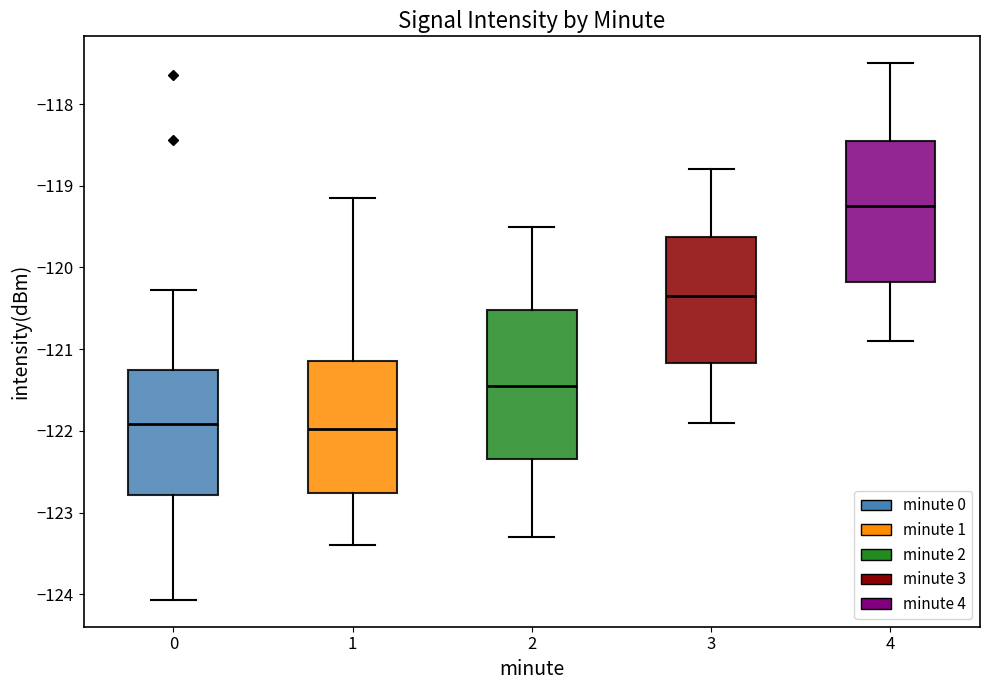

Reading left to right, read every box against the y-axis: the position of its median line, the range the box covers, and the ends of its whiskers. The values are not printed on the chart, so give them approximately, as read against the axis.

0: median -121.9, box -122.8 to -121.3, whiskers -124.1 to -120.3
1: median -122.0, box -122.8 to -121.1, whiskers -123.4 to -119.2
2: median -121.4, box -122.3 to -120.5, whiskers -123.3 to -119.5
3: median -120.3, box -121.2 to -119.6, whiskers -121.9 to -118.8
4: median -119.2, box -120.2 to -118.4, whiskers -120.9 to -117.5